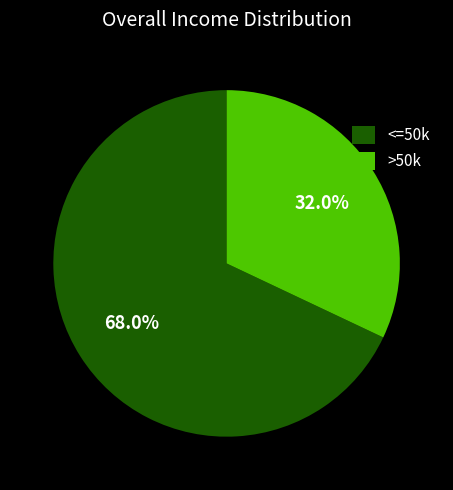

How many slices are in this pie chart?

2